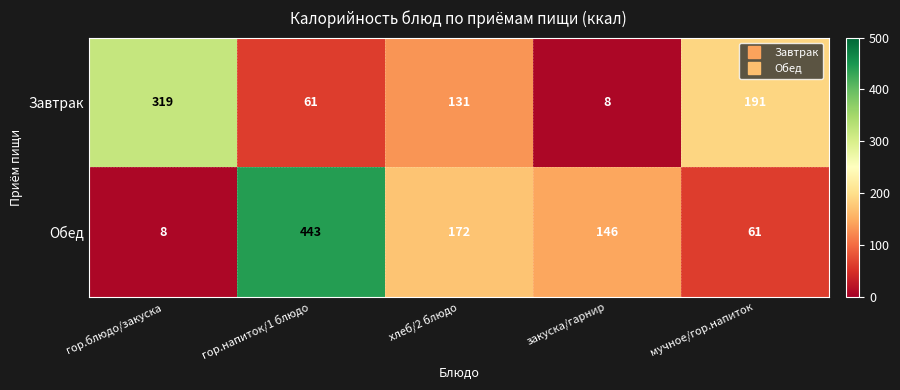

Which series has the largest range (max minus min)?

Обед